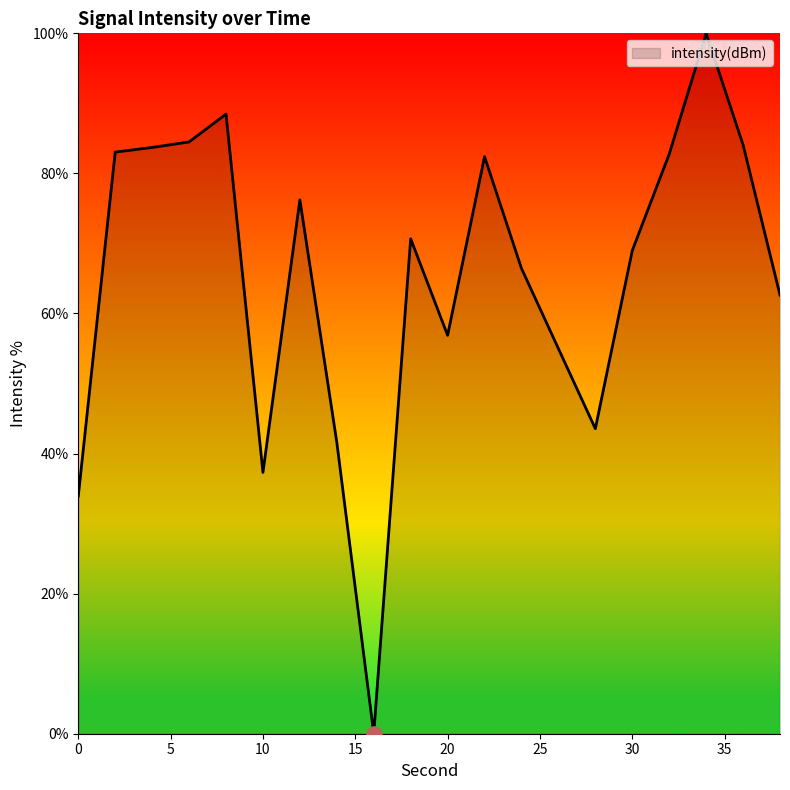

What is the greatest value displayed?

100.0